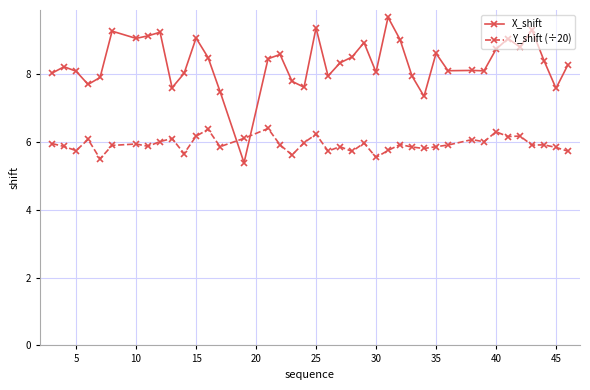

How many categories are shown in the chart?

40